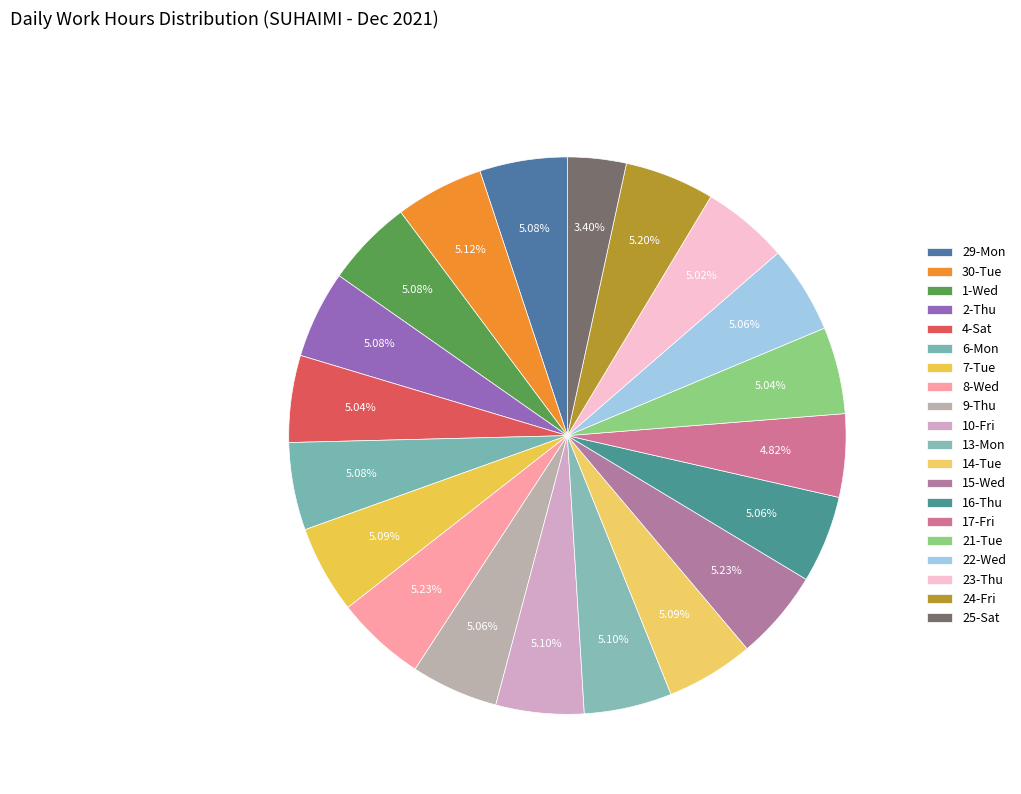

Is 15-Wed the majority of the pie?

No